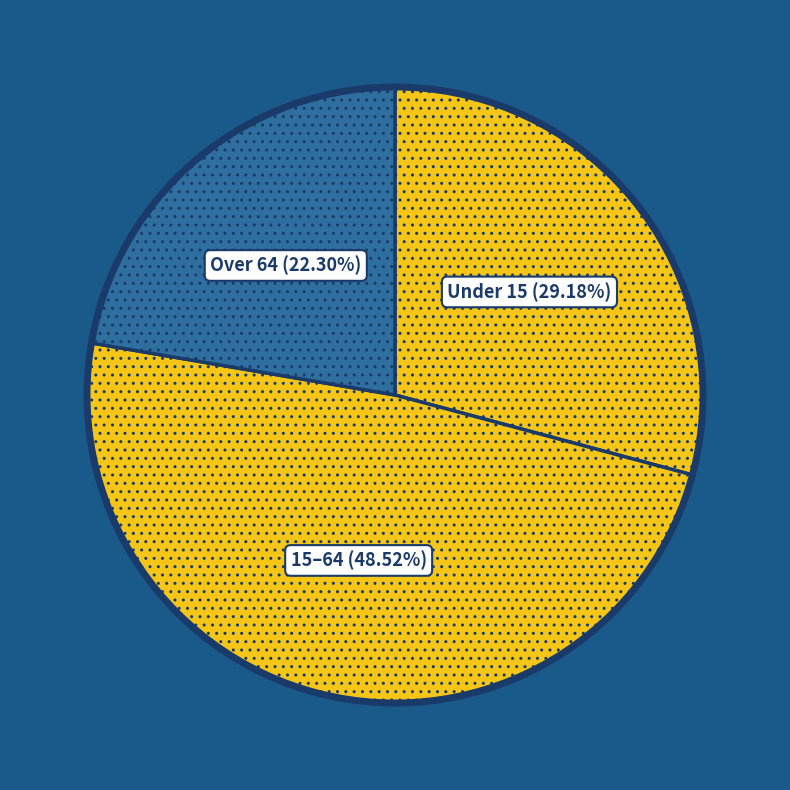

Which slice is the largest?

15–64 (48.52%)